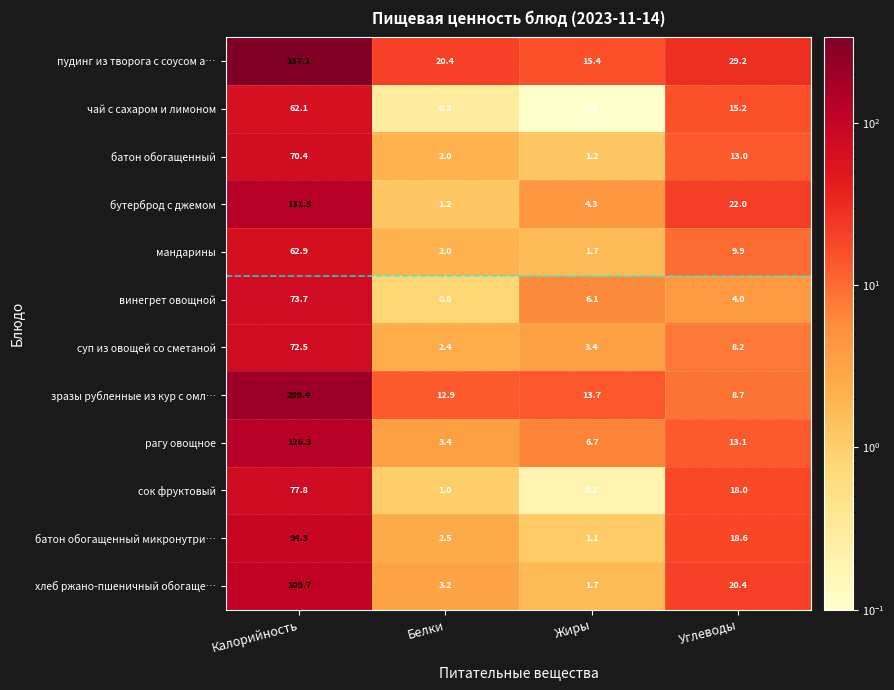

True or false: сок фруктовый has a value of 26.3 at Углеводы.

False